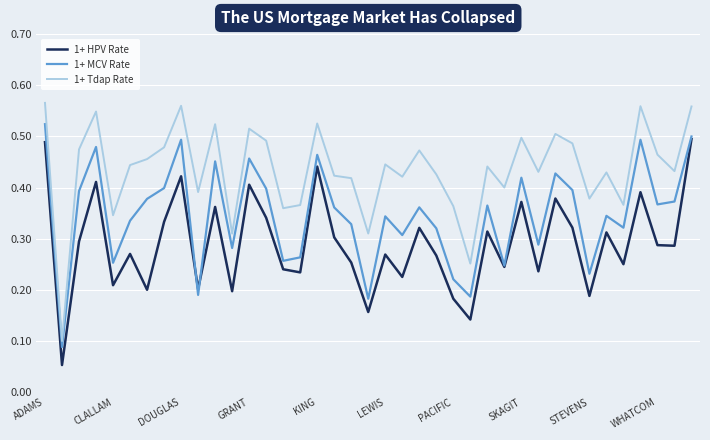

Which series has the largest total across all categories?

1+ Tdap Rate